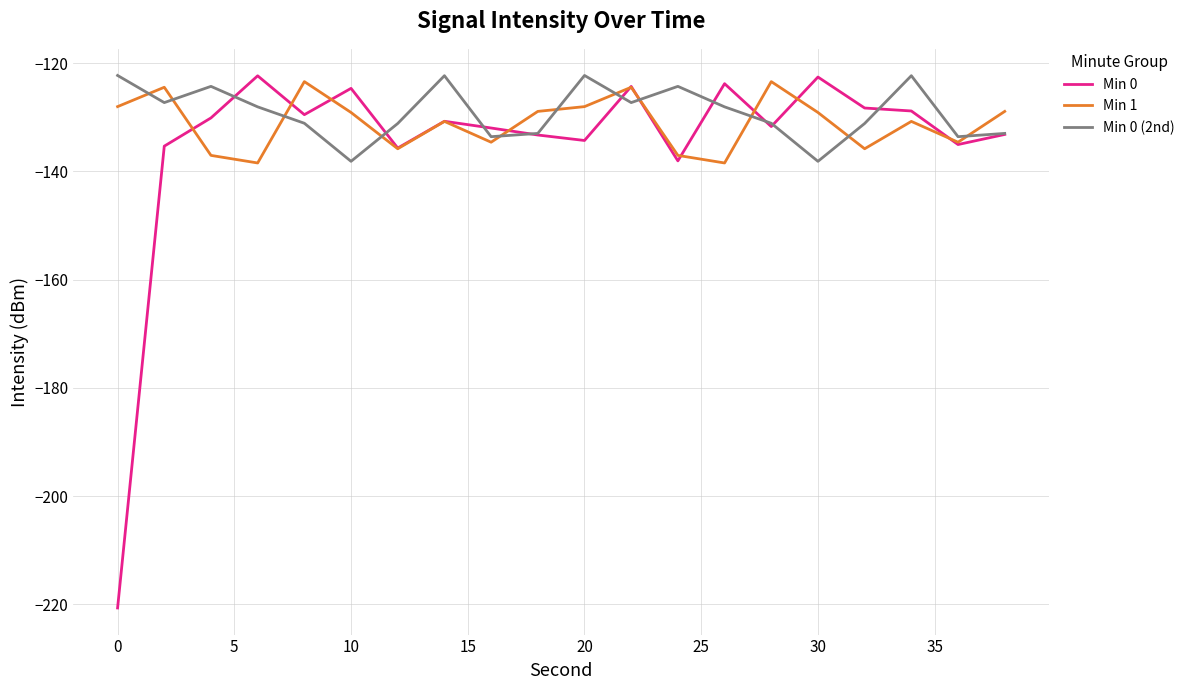

How many interior local valleys does the Min 1 series have?

6